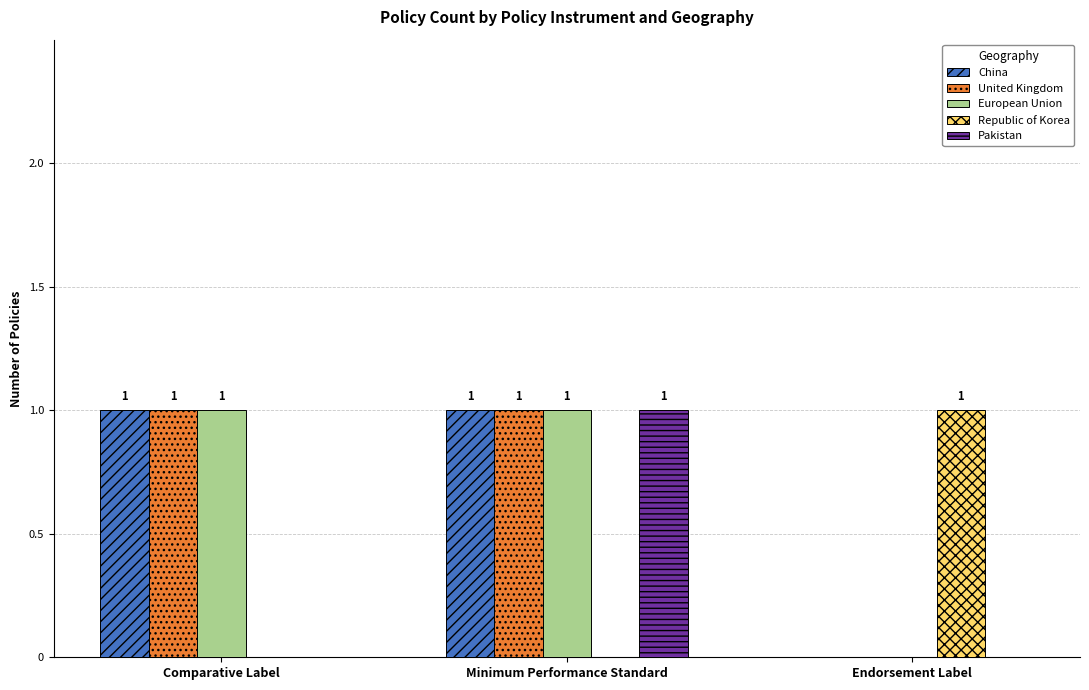

Is it true that China equals 1 at Comparative Label?

True